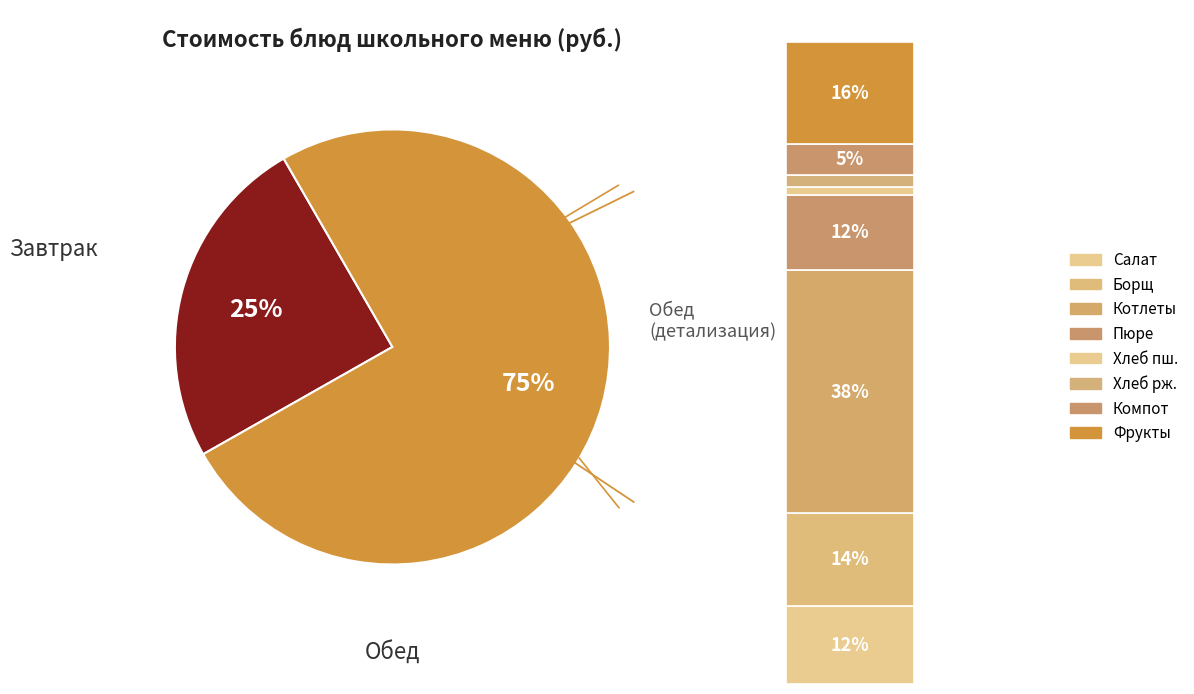

Is it true that ЧАЙ С МОЛОКОМ is 13% of the pie?

False